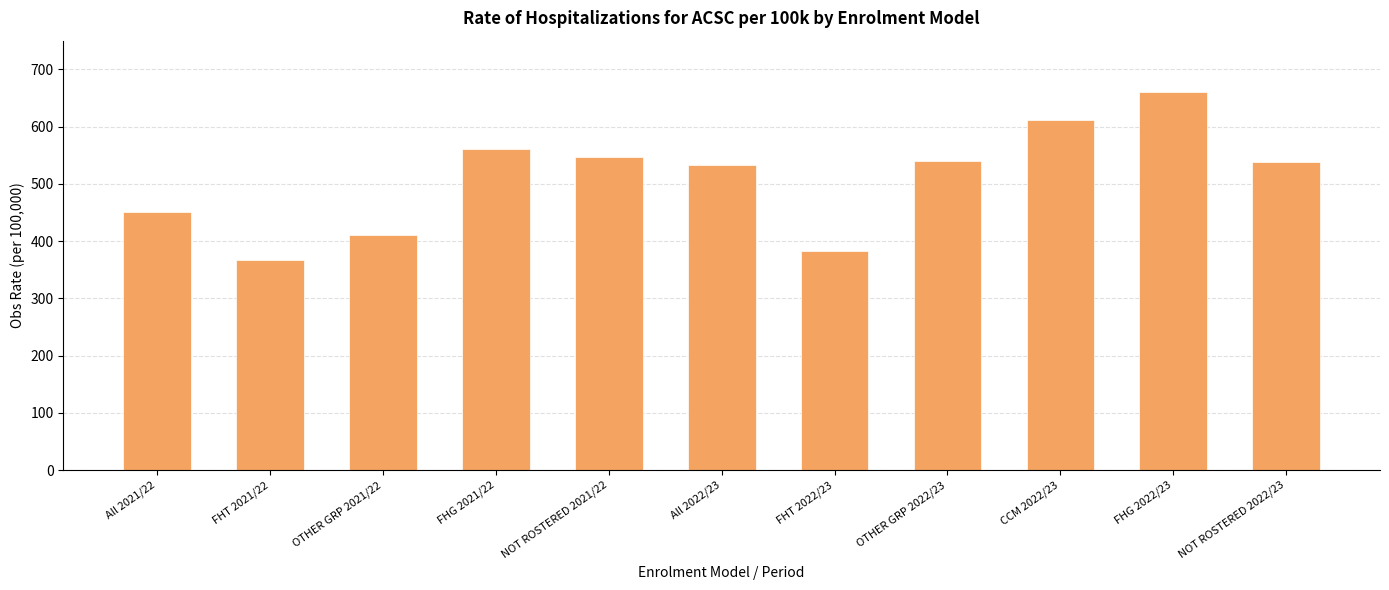

Which has a higher value, FHT 2021/22 or NOT ROSTERED 2022/23?

NOT ROSTERED 2022/23